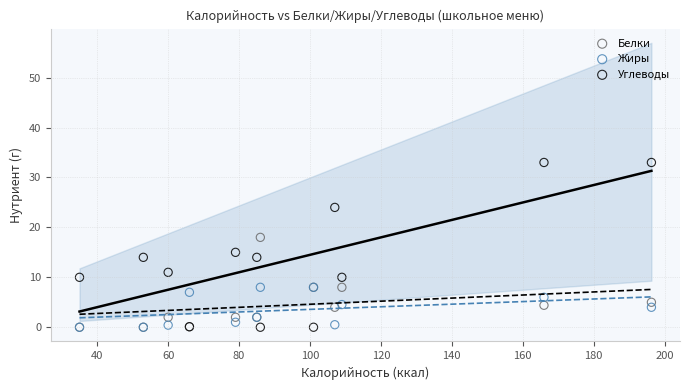

In the Углеводы series, what Y value is closest to 16?

15.0